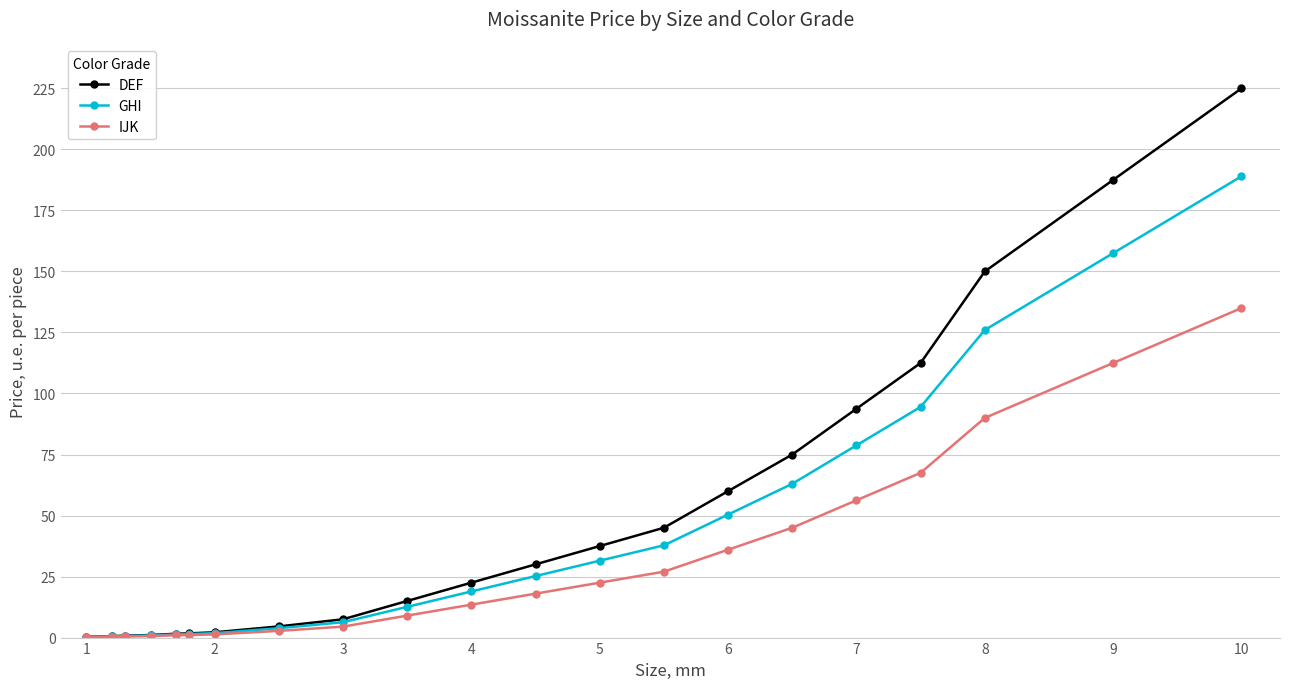

List the series in order of their peak value, highest first.

DEF, GHI, IJK